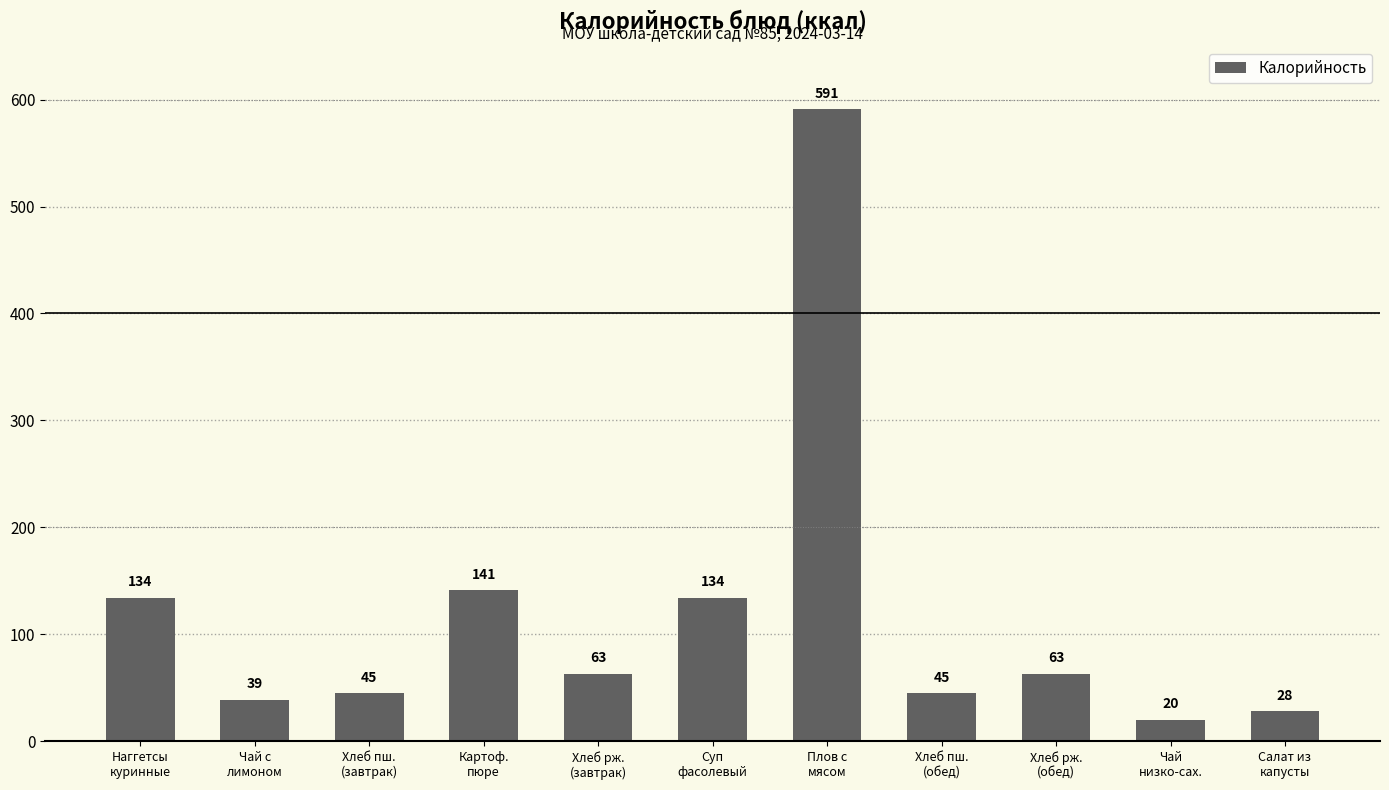

What is the value of the 5th bar from the left?

63